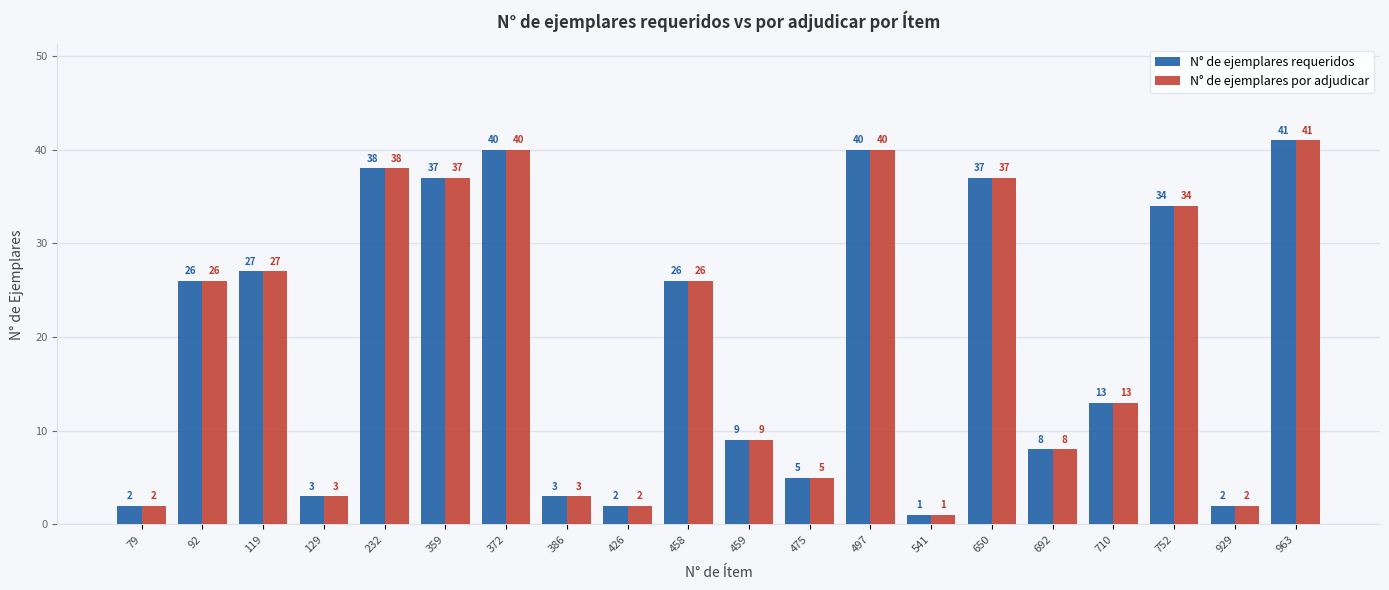

Reading left to right, list all the values displayed in this chart.

N° de ejemplares requeridos: 2	26	27	3	38	37	40	3	2	26	9	5	40	1	37	8	13	34	2	41
N° de ejemplares por adjudicar: 2	26	27	3	38	37	40	3	2	26	9	5	40	1	37	8	13	34	2	41